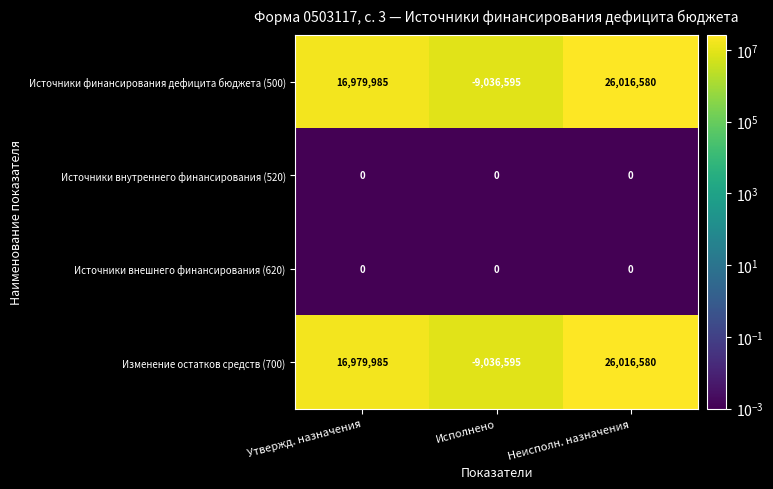

Is it true that Источники финансирования дефицита бюджета (500) equals -9036595 at Исполнено?

True